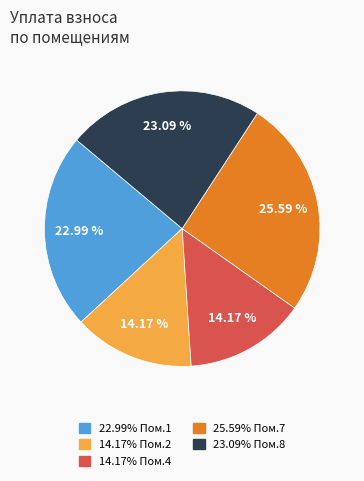

Is there a majority slice in this chart?

No